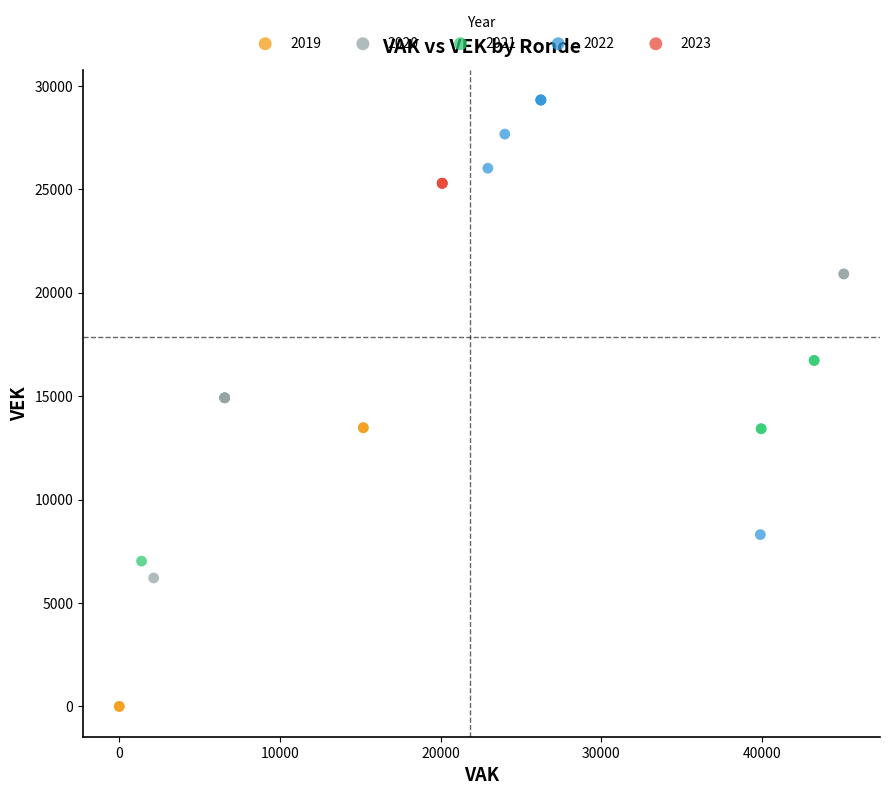

Which series contains the lowest Y value?

2019